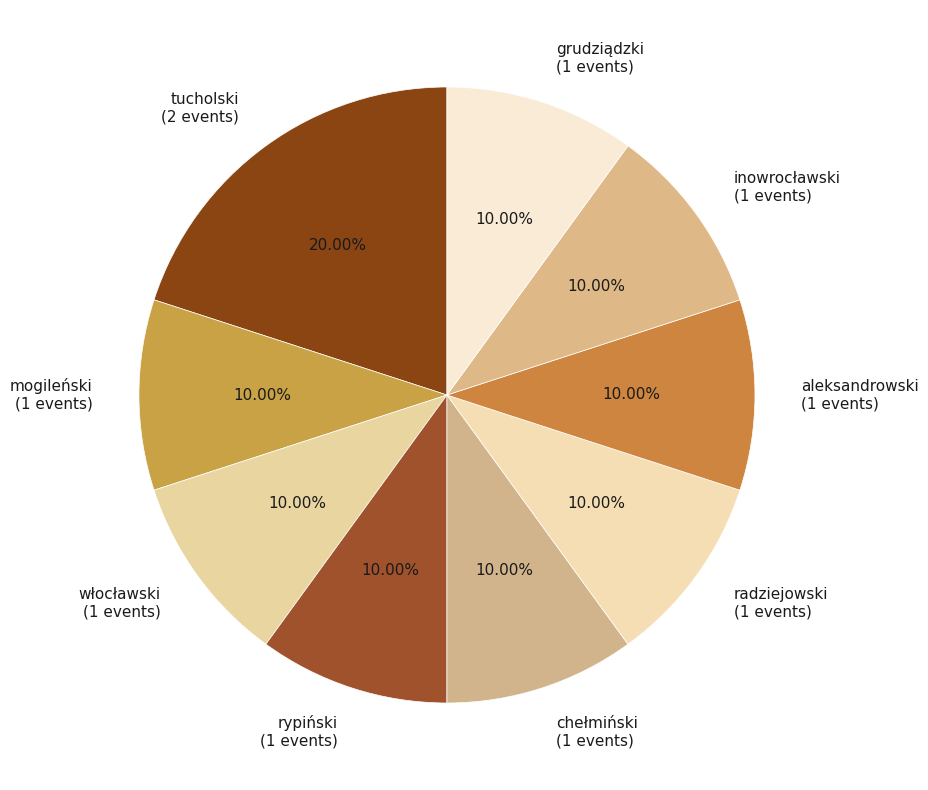

What percentage do chełmiński and tucholski together represent?

30.0%